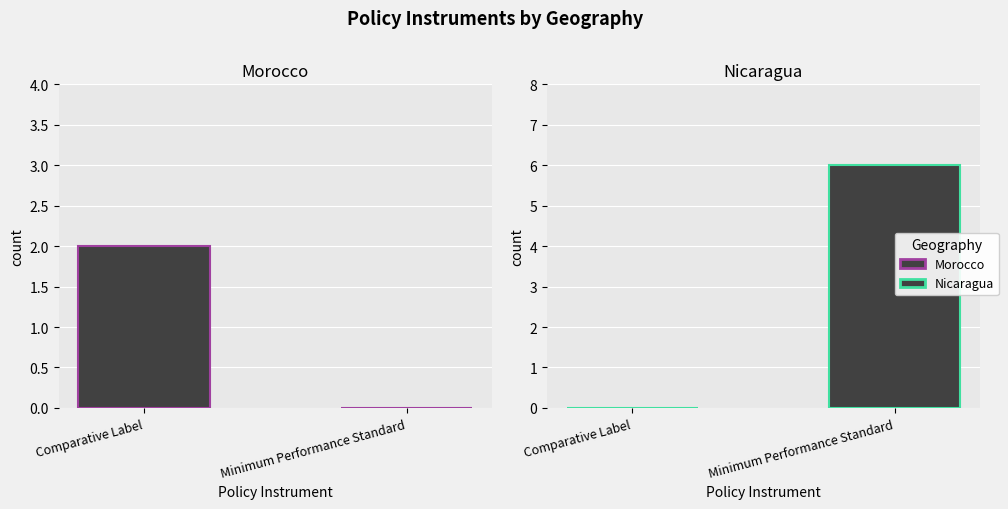

What is the sum of all Morocco values?

2